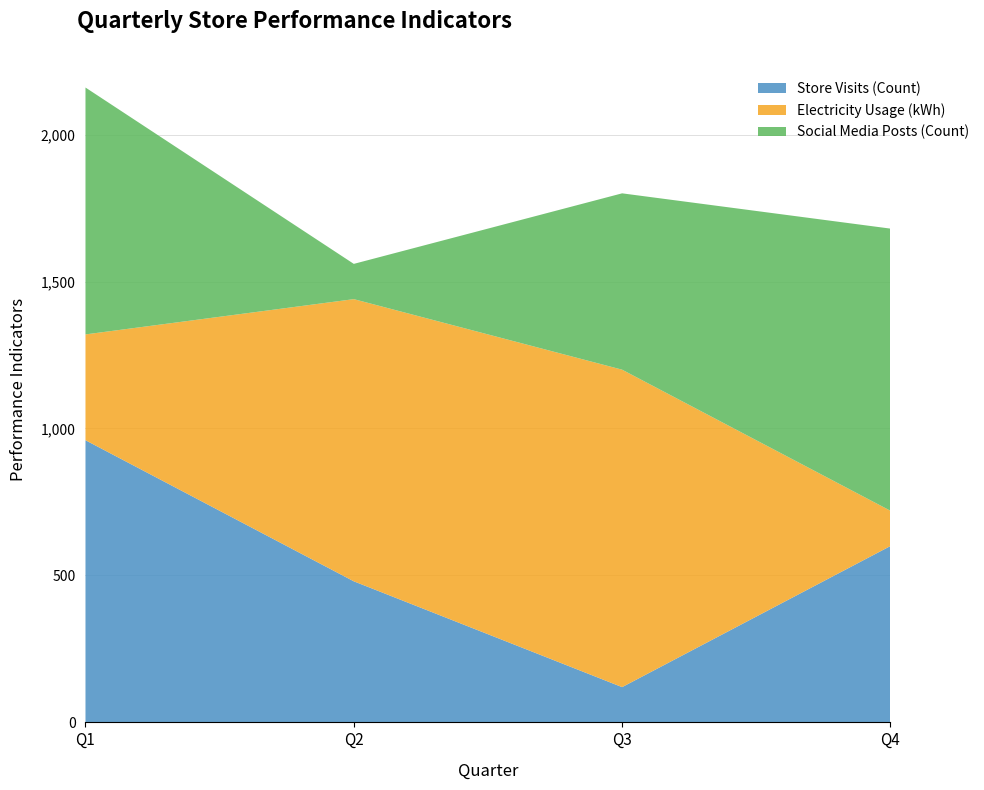

Reading left to right, transcribe the values for Store Visits (Count).

Q1=960	Q2=480	Q3=120	Q4=600